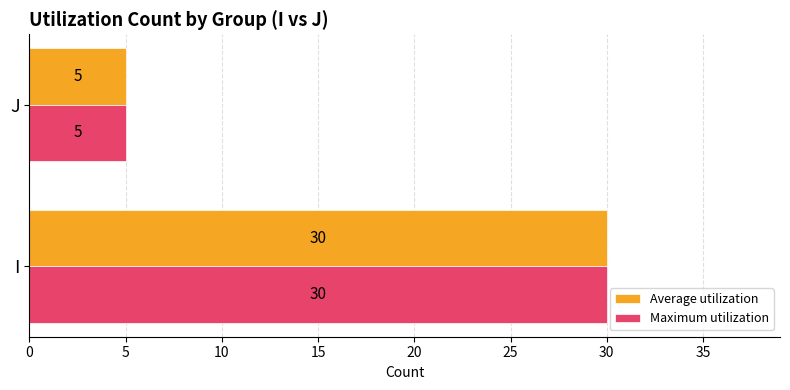

Is the value of Maximum utilization at J greater than the value of Average utilization at I?

No